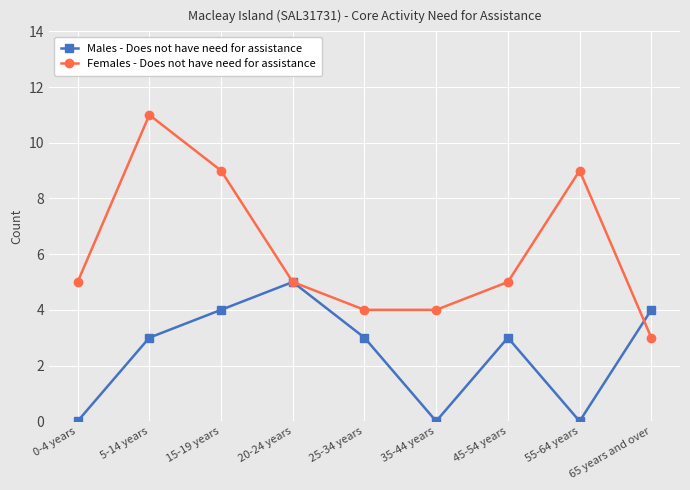

The value of Females - Does not have need for assistance at 5-14 years is 17. True or false?

False